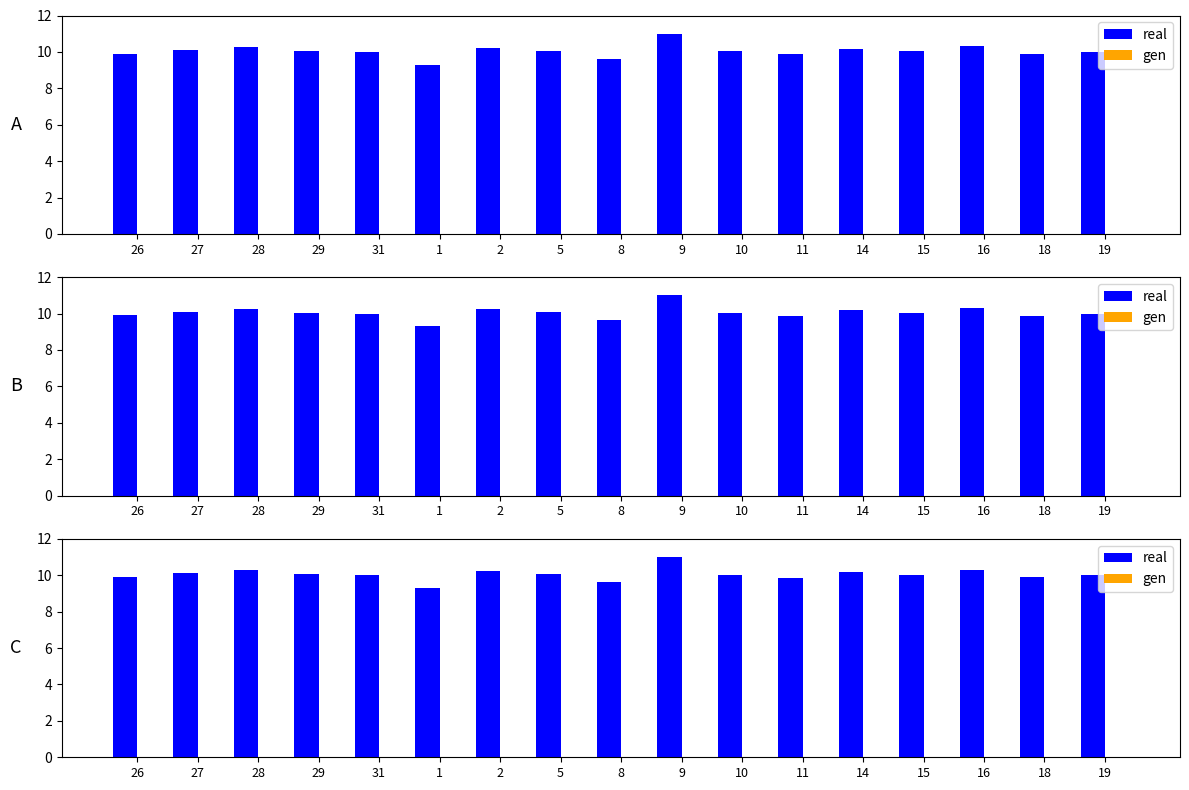

How many groups of bars are there?

17